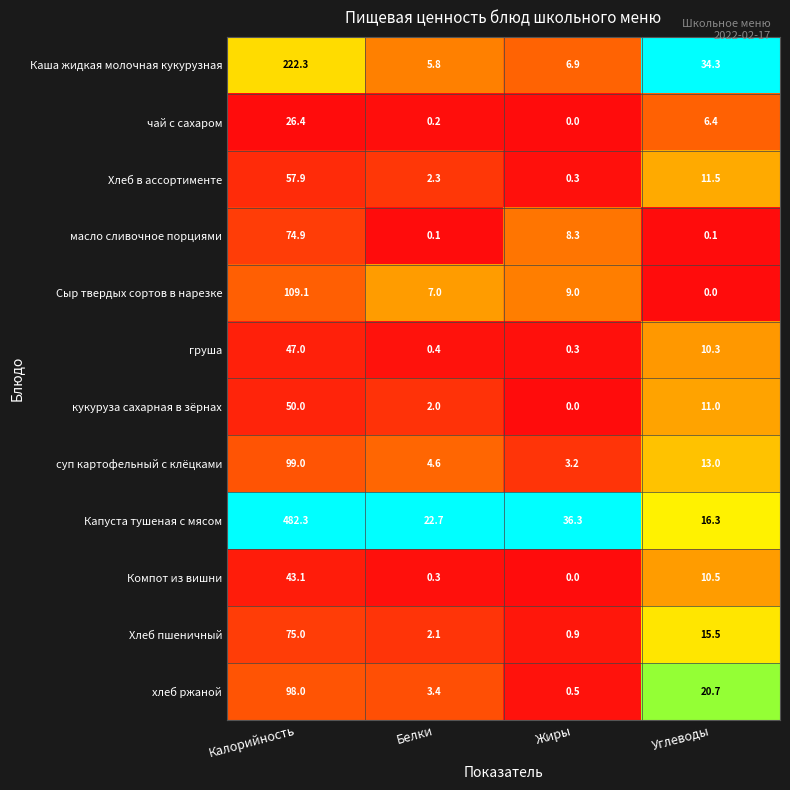

Where does the Компот из вишни series first go above 10?

Калорийность